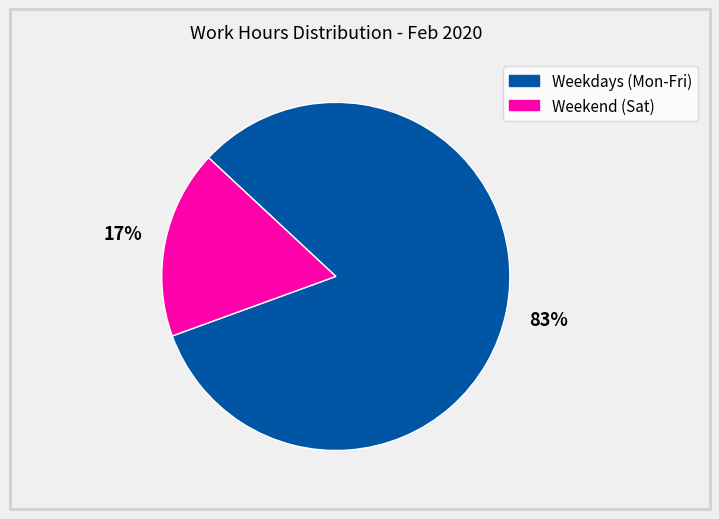

Does any single category account for the majority?

Yes